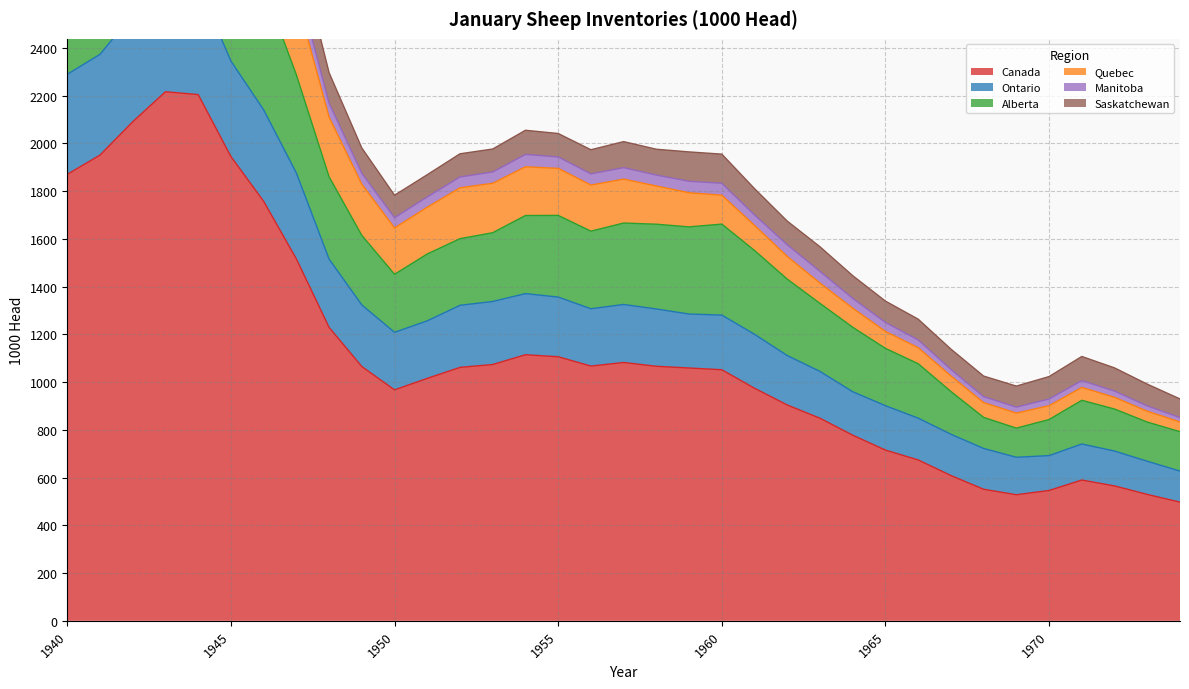

What is the difference between the maximum and minimum values in the Canada series?

1718.8